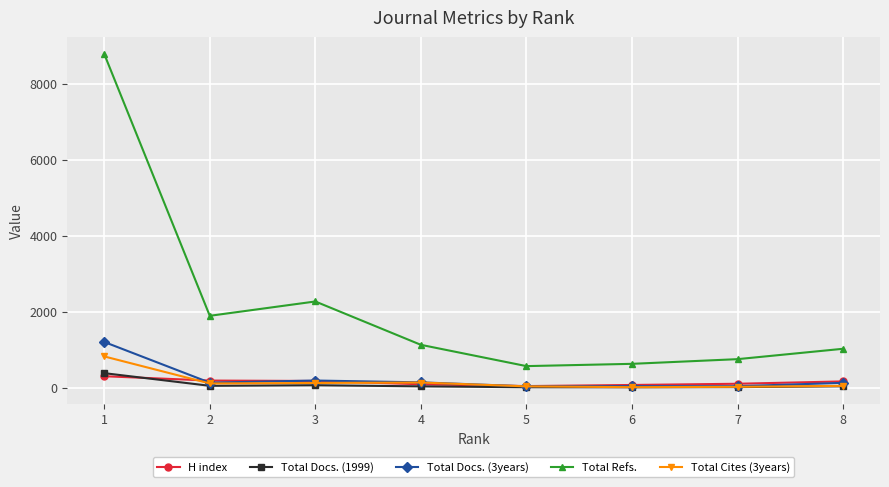

How many values in the Total Docs. (1999) series are below 41?

4